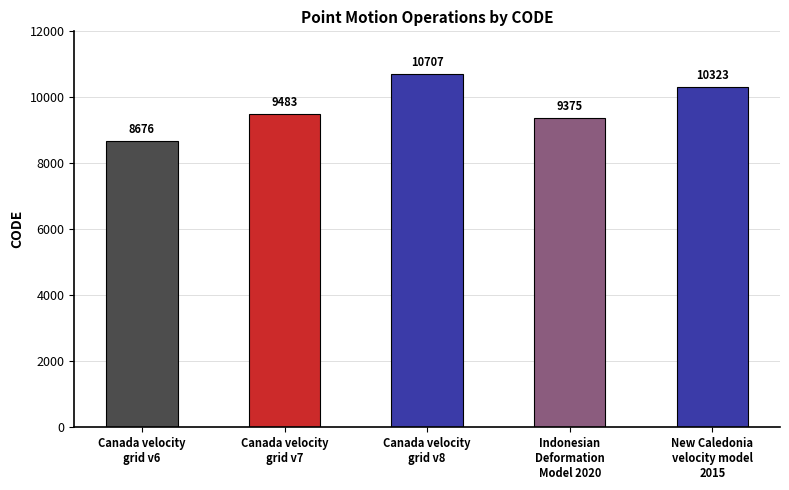

List the labels in order of value, smallest first.

Canada velocity
grid v6, Indonesian
Deformation
Model 2020, Canada velocity
grid v7, New Caledonia
velocity model
2015, Canada velocity
grid v8